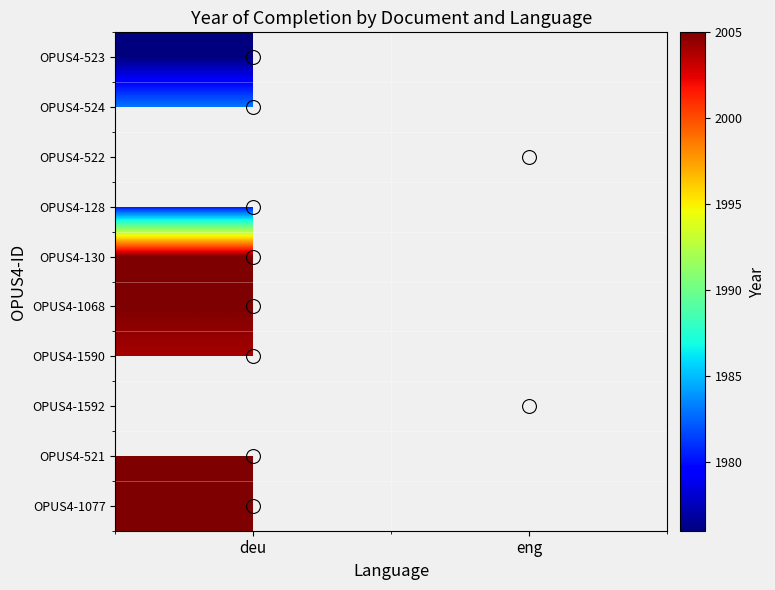

Rank the series by their maximum value, from highest to lowest.

OPUS4-130, OPUS4-1068, OPUS4-1590, OPUS4-1592, OPUS4-521, OPUS4-1077, OPUS4-524, OPUS4-522, OPUS4-128, OPUS4-523